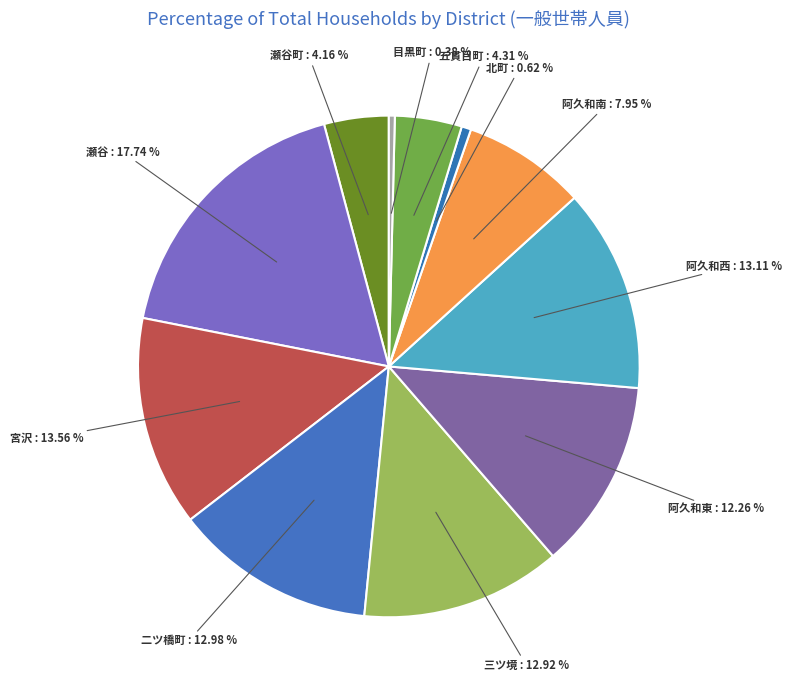

To the nearest percent, what is the average slice percentage?

9%